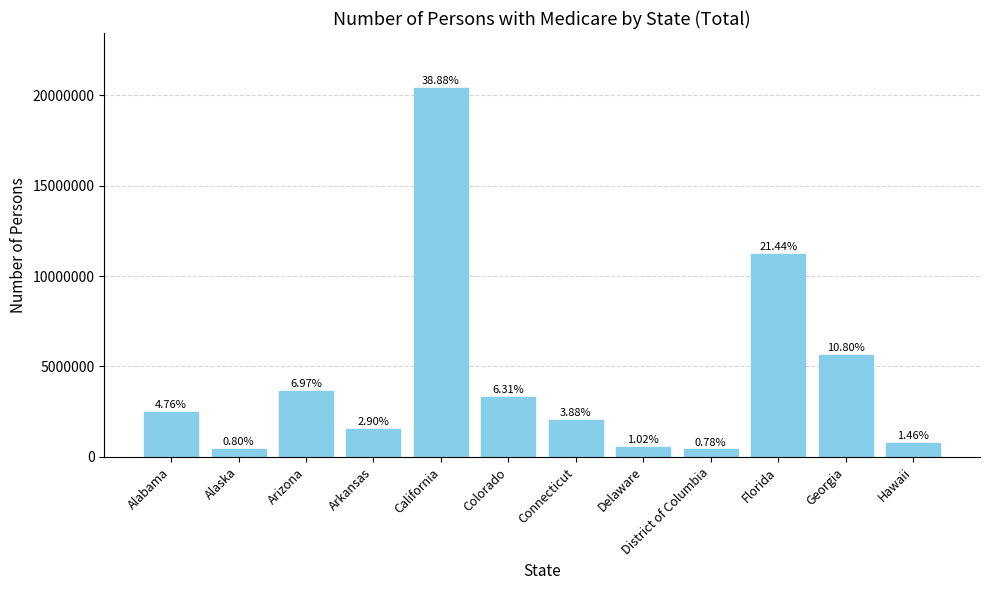

What is the smallest value displayed?

411183